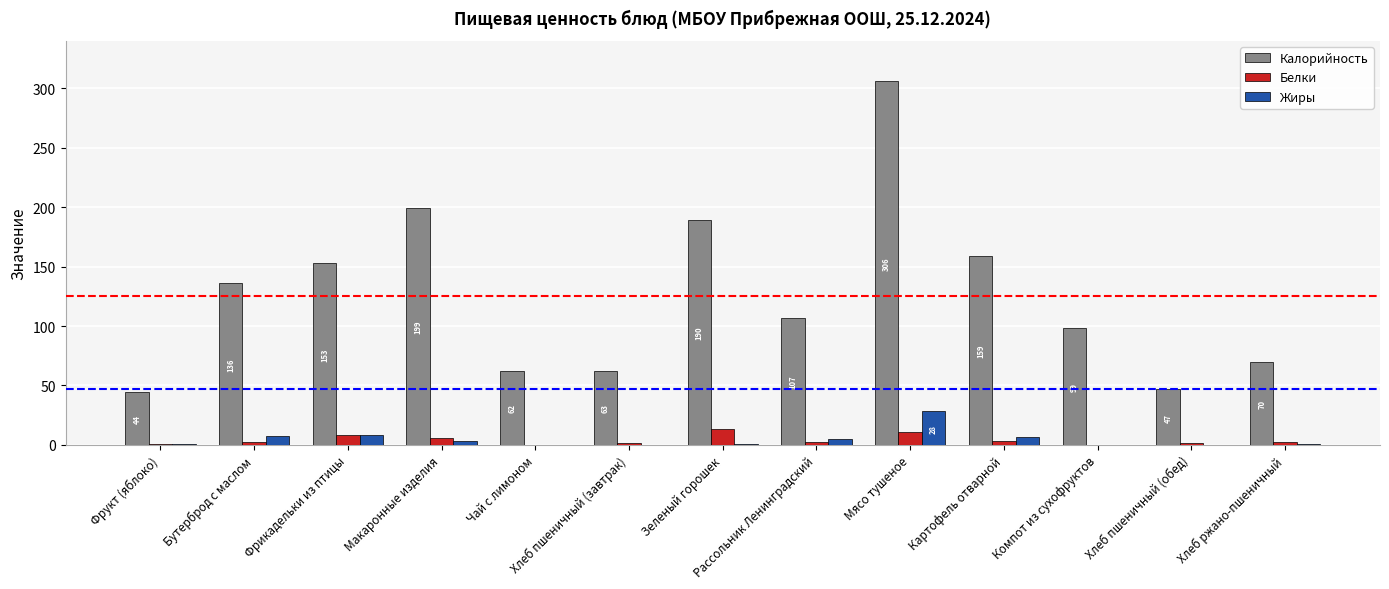

What is the difference between the Жиры values at Фрикадельки из птицы and Хлеб ржано-пшеничный?

7.8